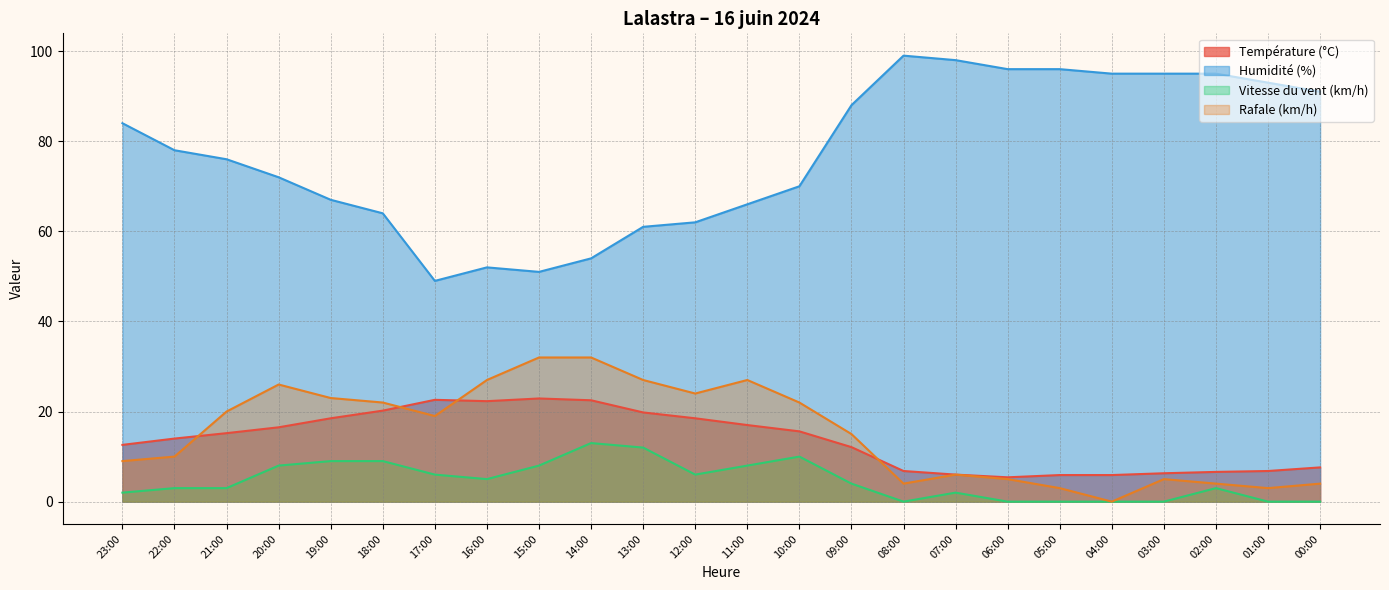

List the series in order of their peak value, lowest first.

Vitesse du vent (km/h), Température (°C), Rafale (km/h), Humidité (%)